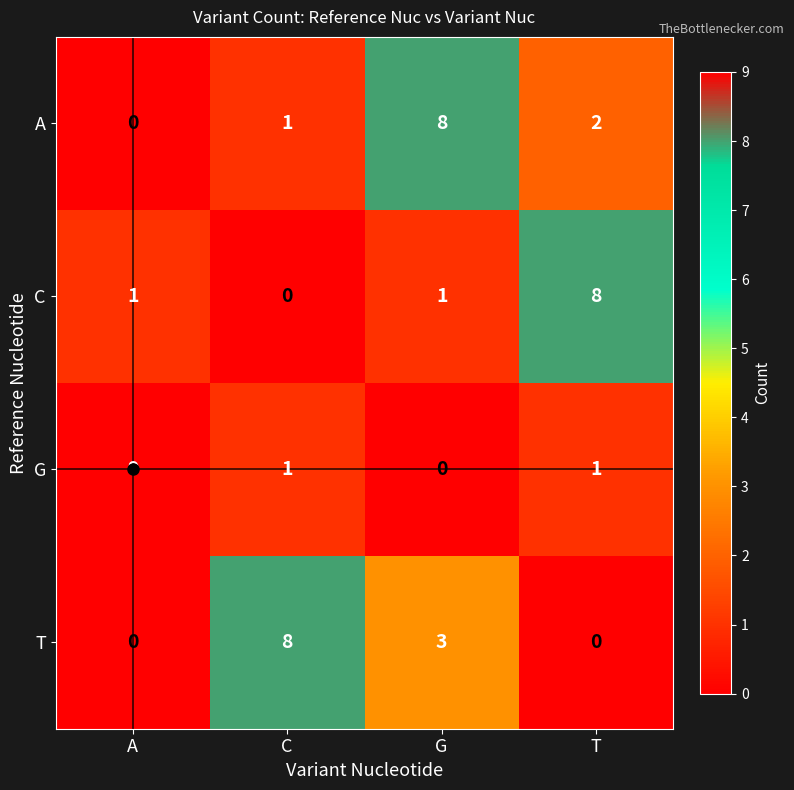

How many C values are between 1 and 8?

3